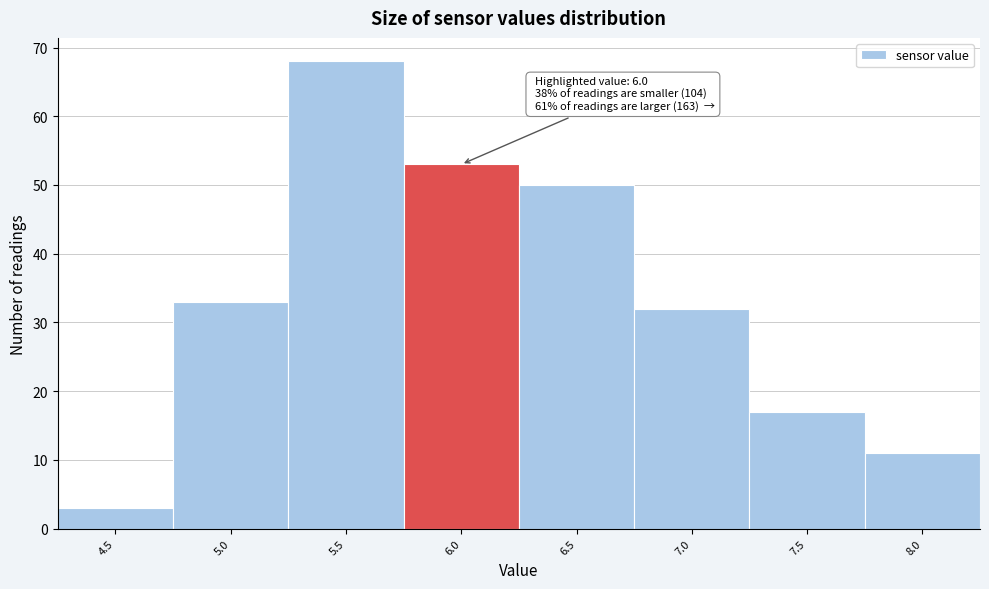

Reading left to right, extract all data points from this chart.

4.5=3	5.0=33	5.5=68	6.0=53	6.5=50	7.0=32	7.5=17	8.0=11